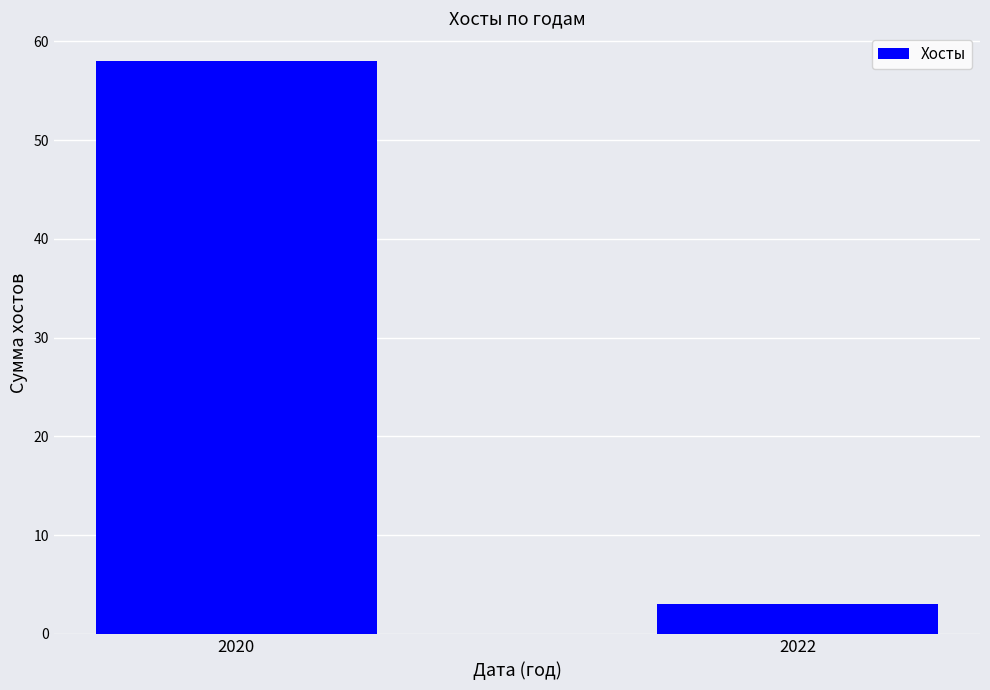

What is the change in value from 2020 to 2022?

-55